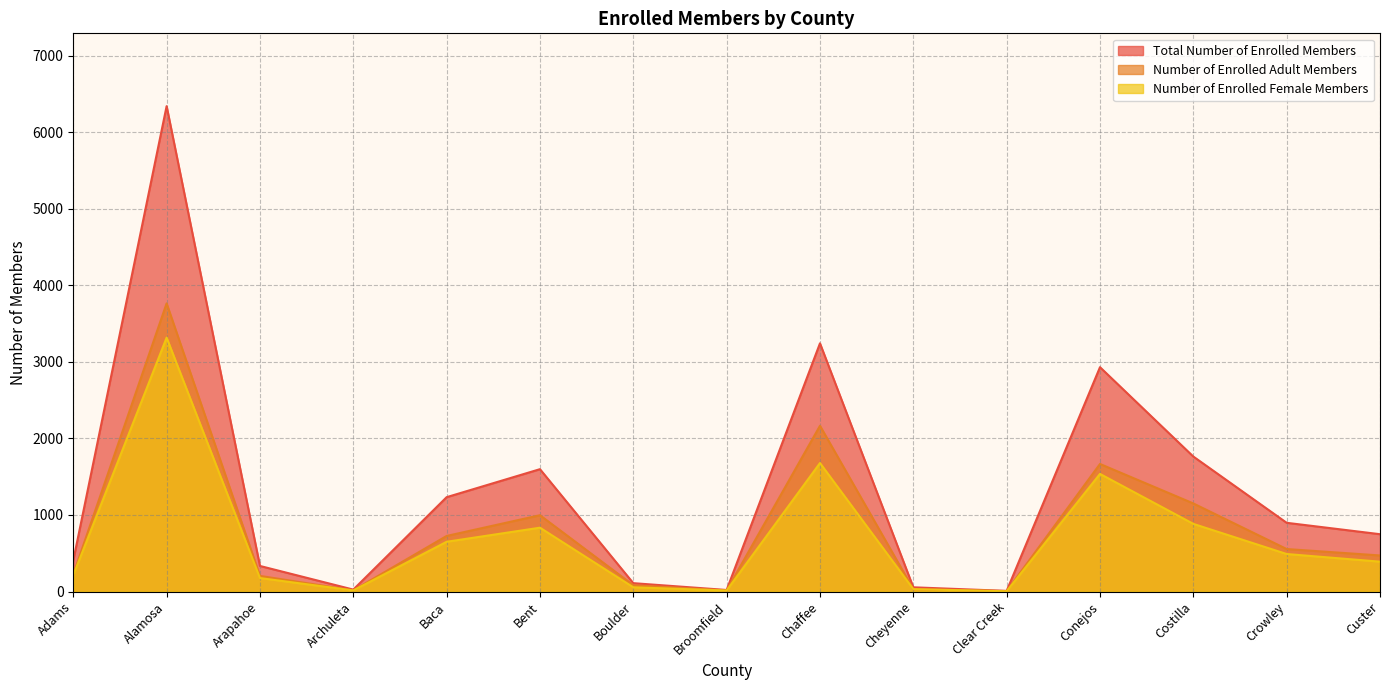

What is the sum of all Number of Enrolled Female Members values?

10287